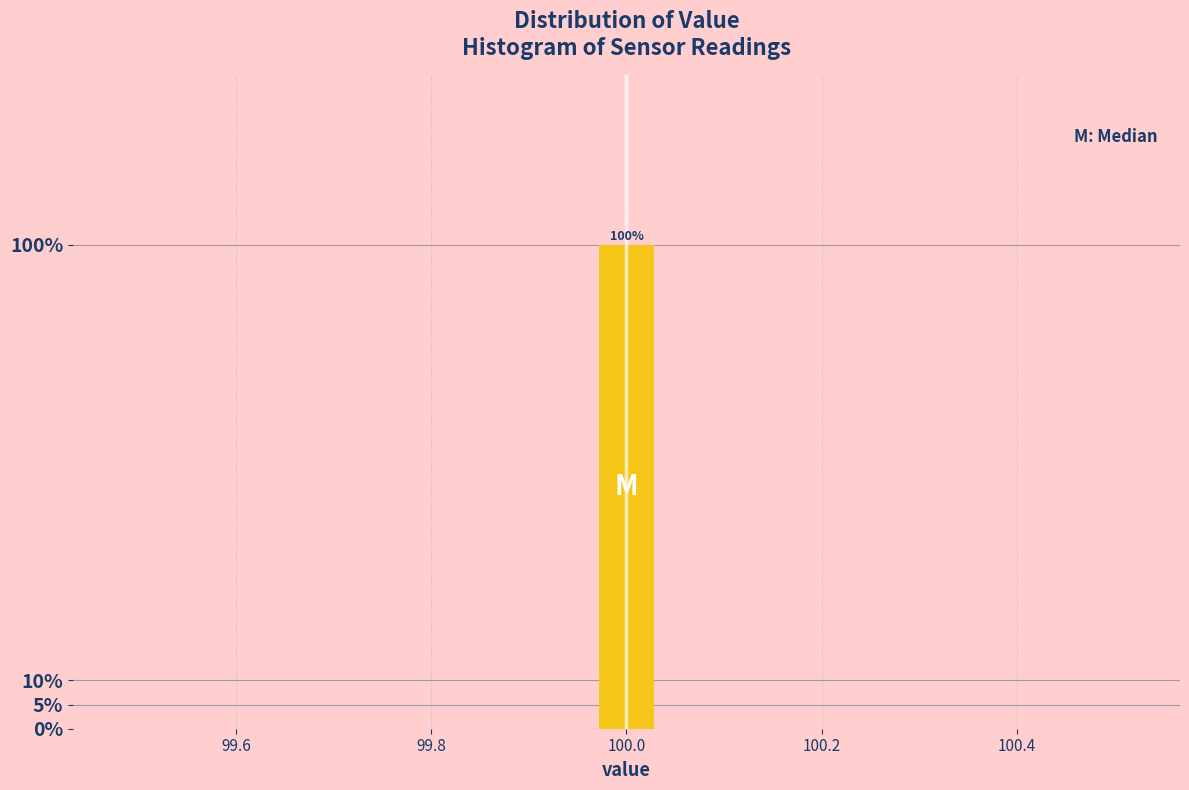

Around what value on the x-axis is the tallest bar? Give the approximate position of its centre, as read against the axis.

100.00